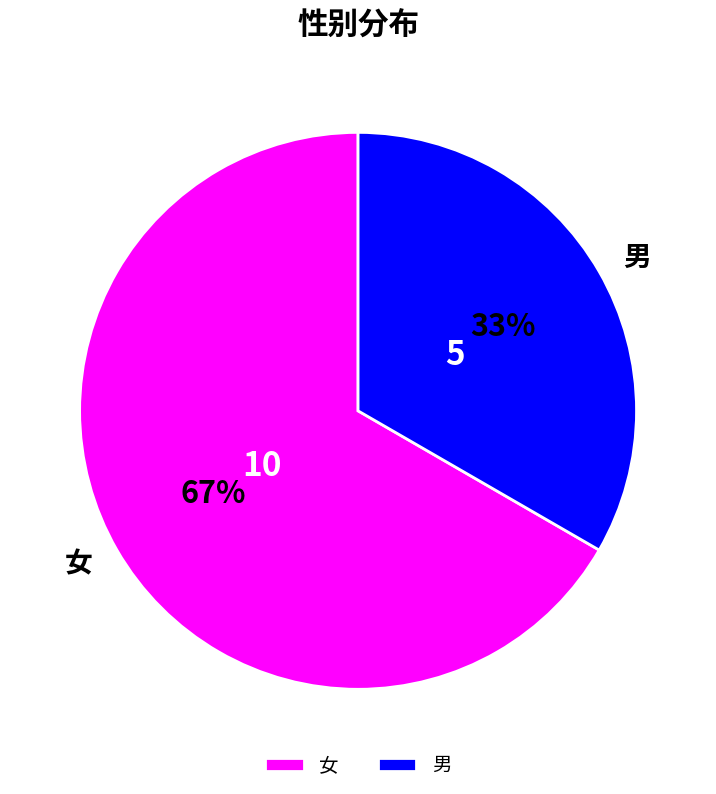

Does any single category account for the majority?

Yes